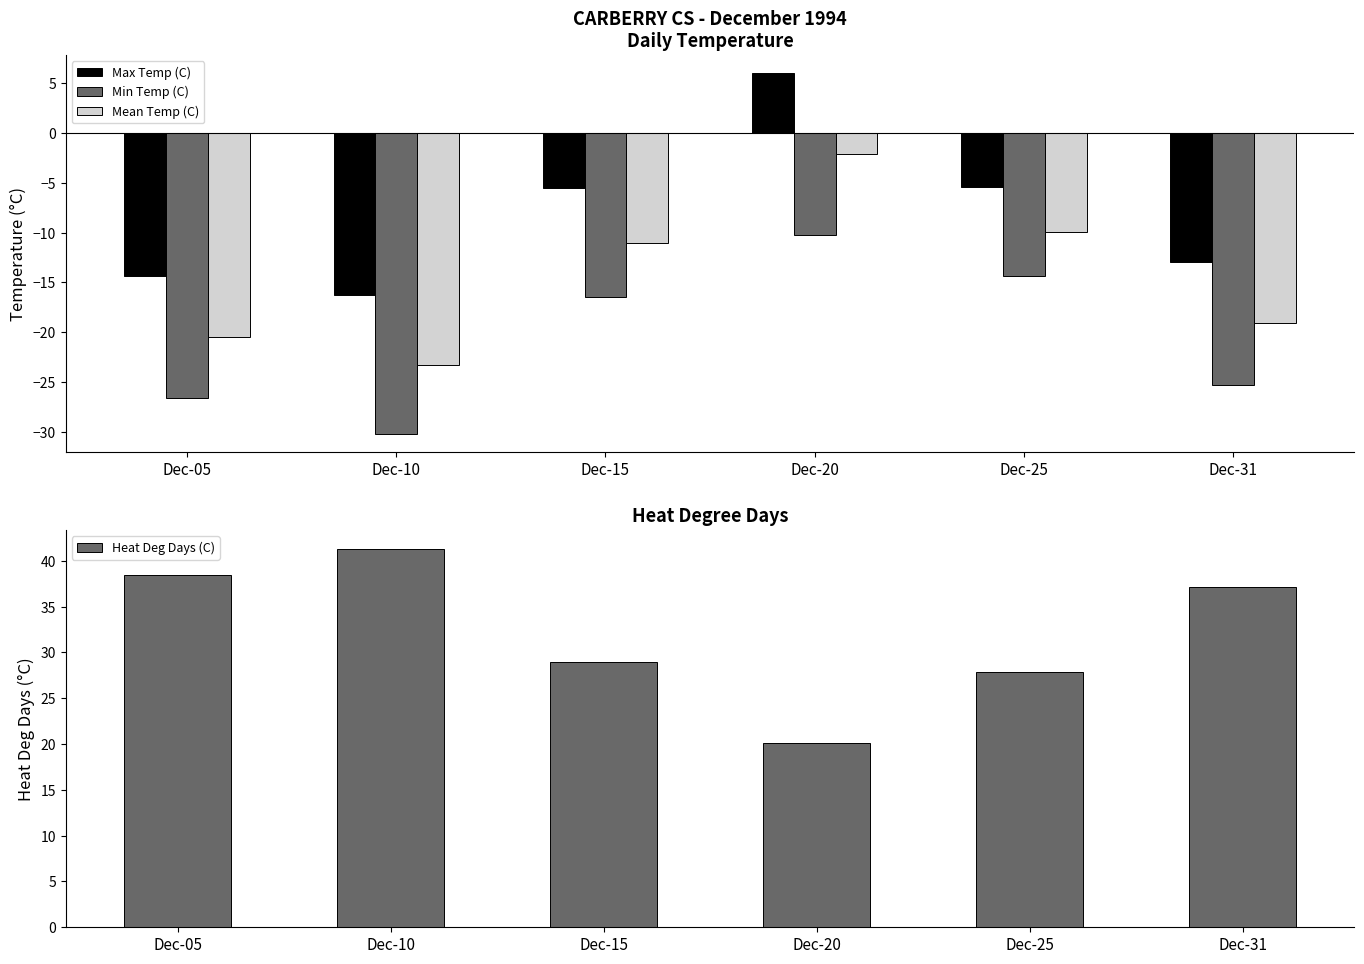

The Max Temp (C) series shows -10.3 at Dec-10. True or false?

False